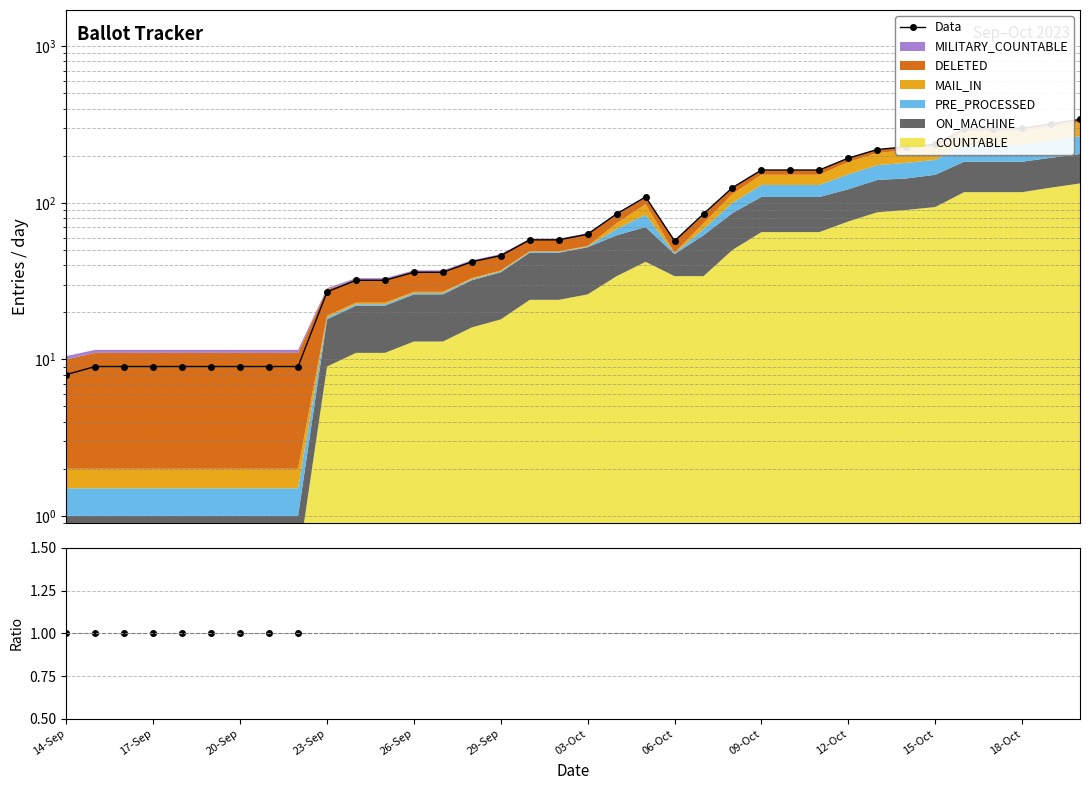

Is the value of Countable/On_Machine at 35 greater than the value of Data at 27?

No